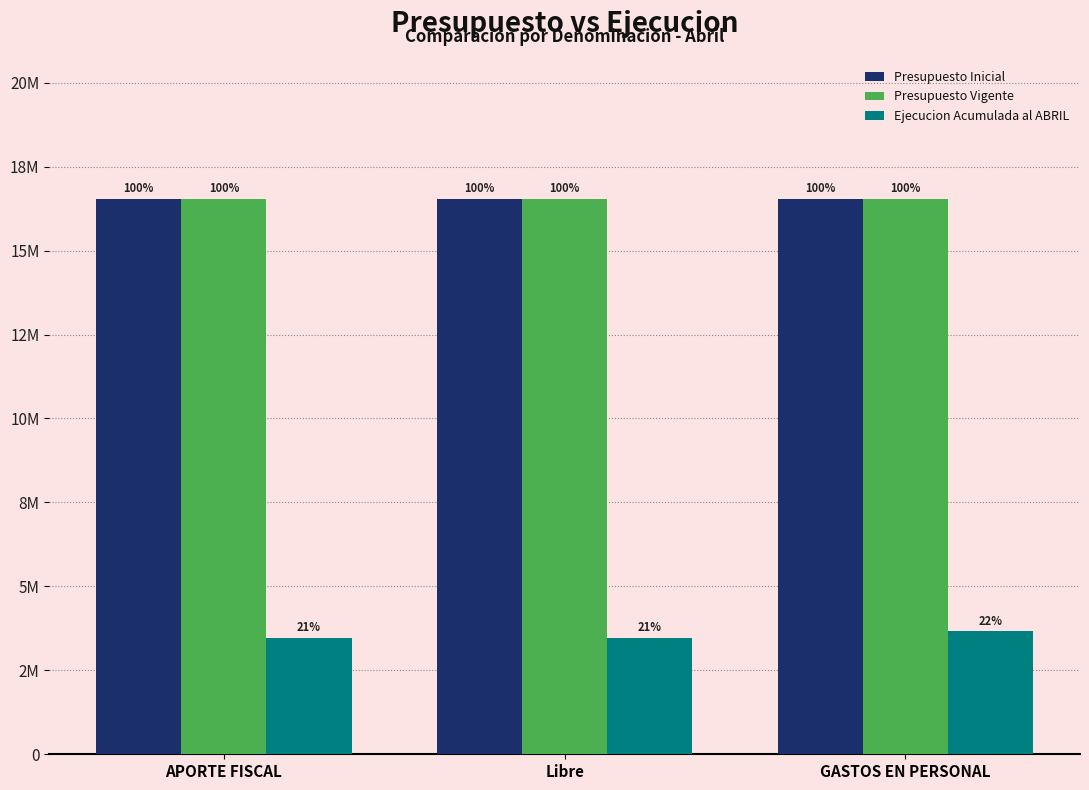

What are all the series names shown in the legend?

Presupuesto Inicial, Presupuesto Vigente, Ejecucion Acumulada al ABRIL